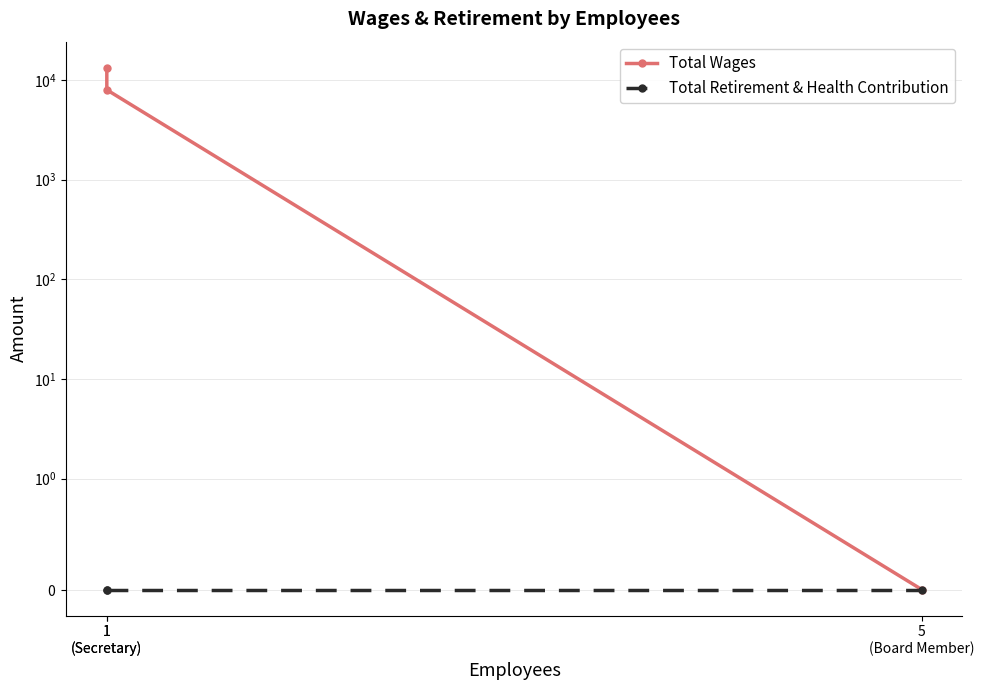

Does the chart have visible grid lines?

Yes